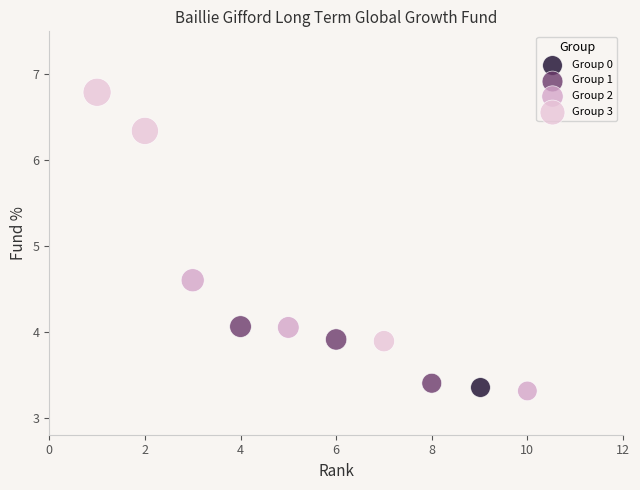

What are all the series names shown in the legend?

Group 0, Group 1, Group 2, Group 3